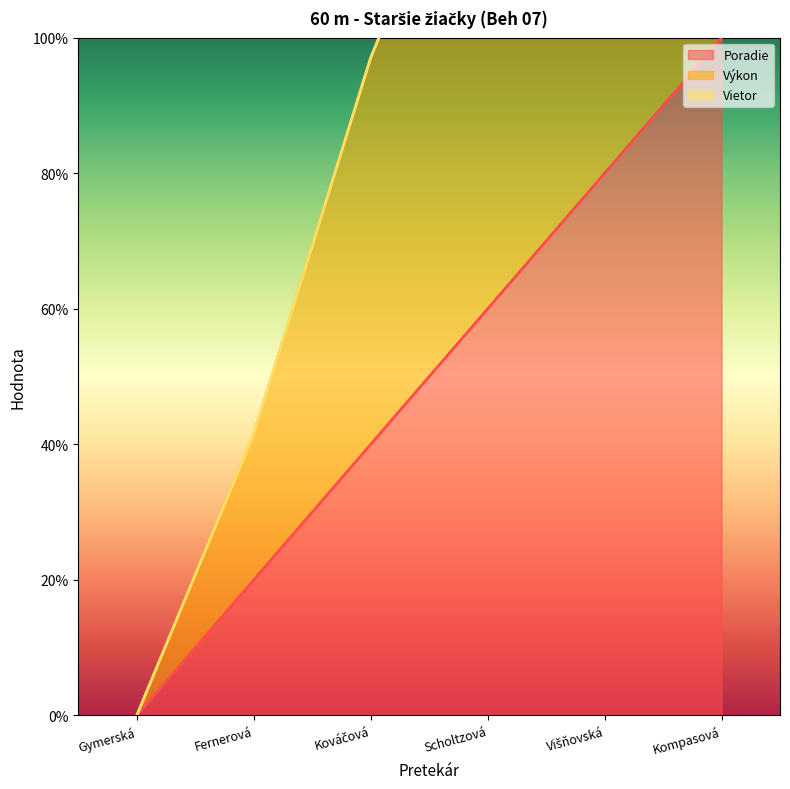

How many categories are shown in the chart?

6